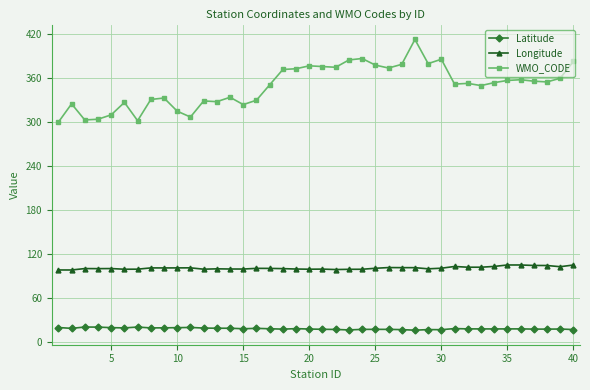

List the series in order of their peak value, lowest first.

Latitude, Longitude, WMO_CODE